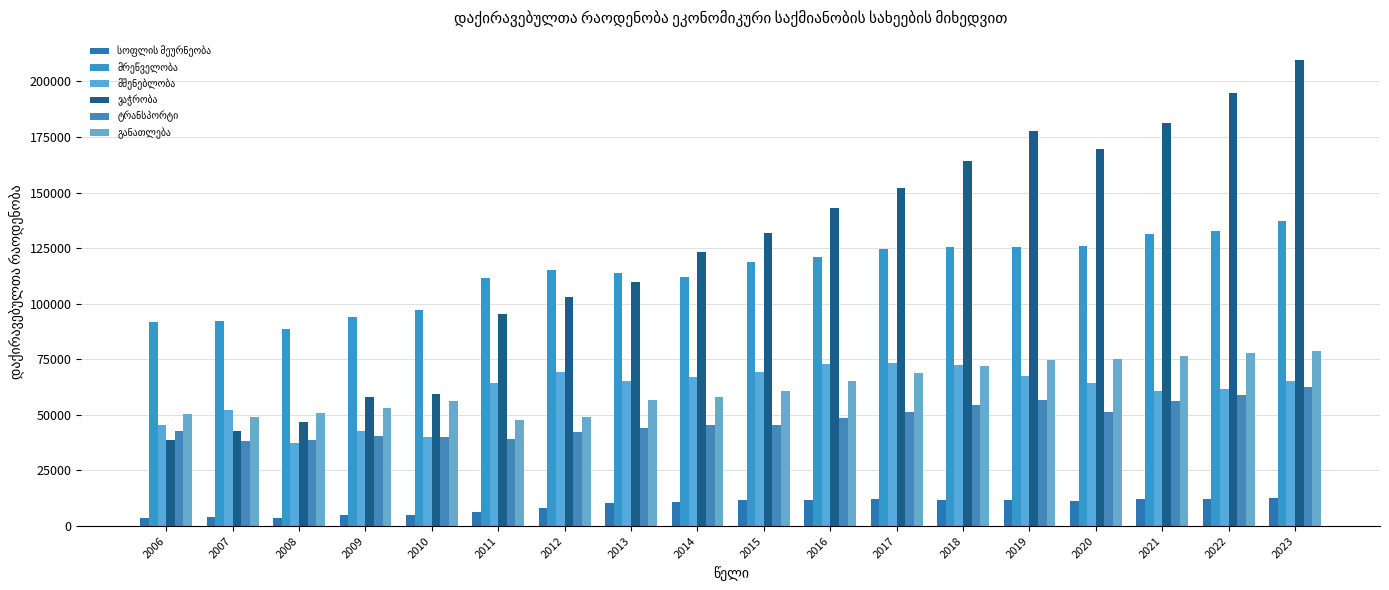

How many categories are shown in the chart?

18